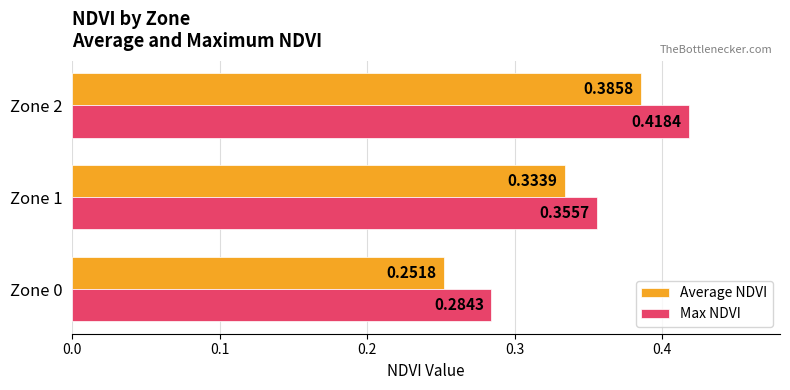

What is the sum of the Max NDVI values at Zone 2 and Zone 1?

0.8